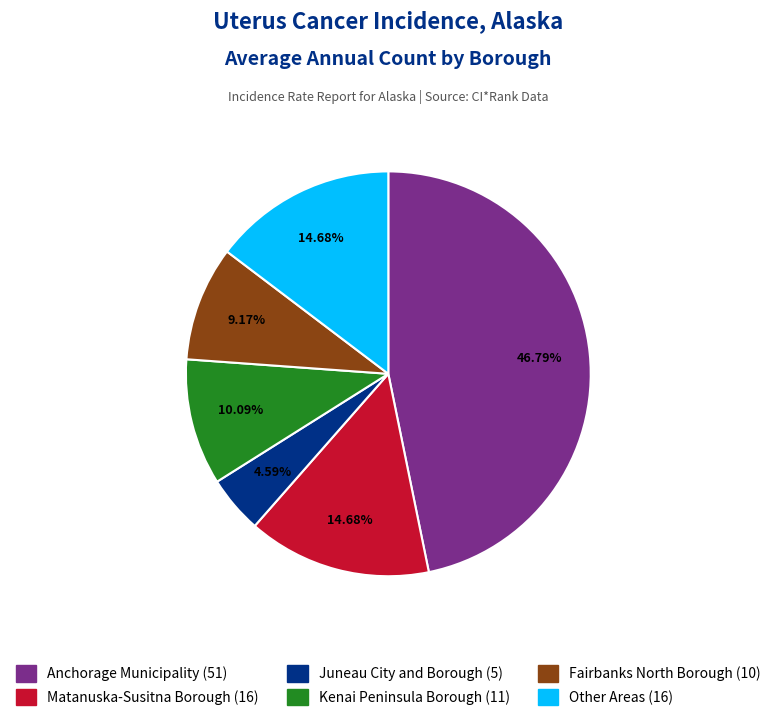

What percentage do Other Areas and Anchorage Municipality together represent?

61.5%